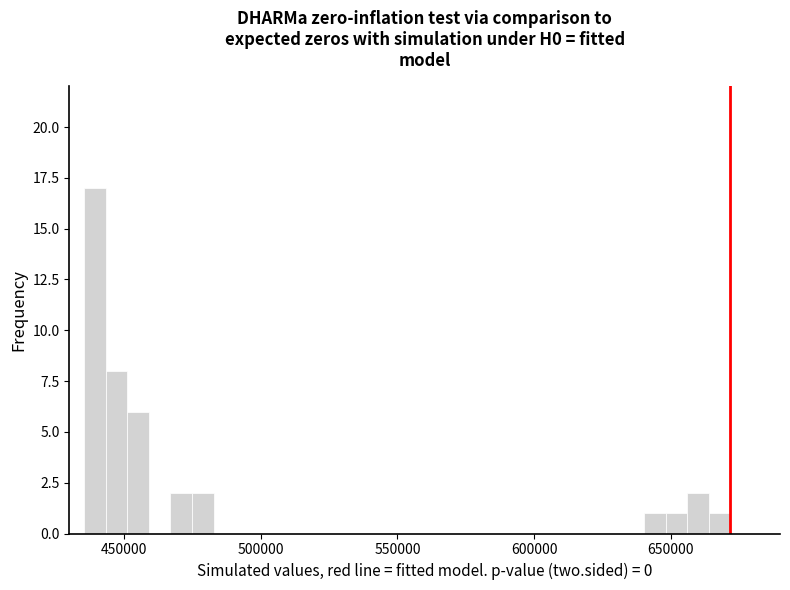

Read against the x-axis, roughly where is the centre of the tallest bar?

440000